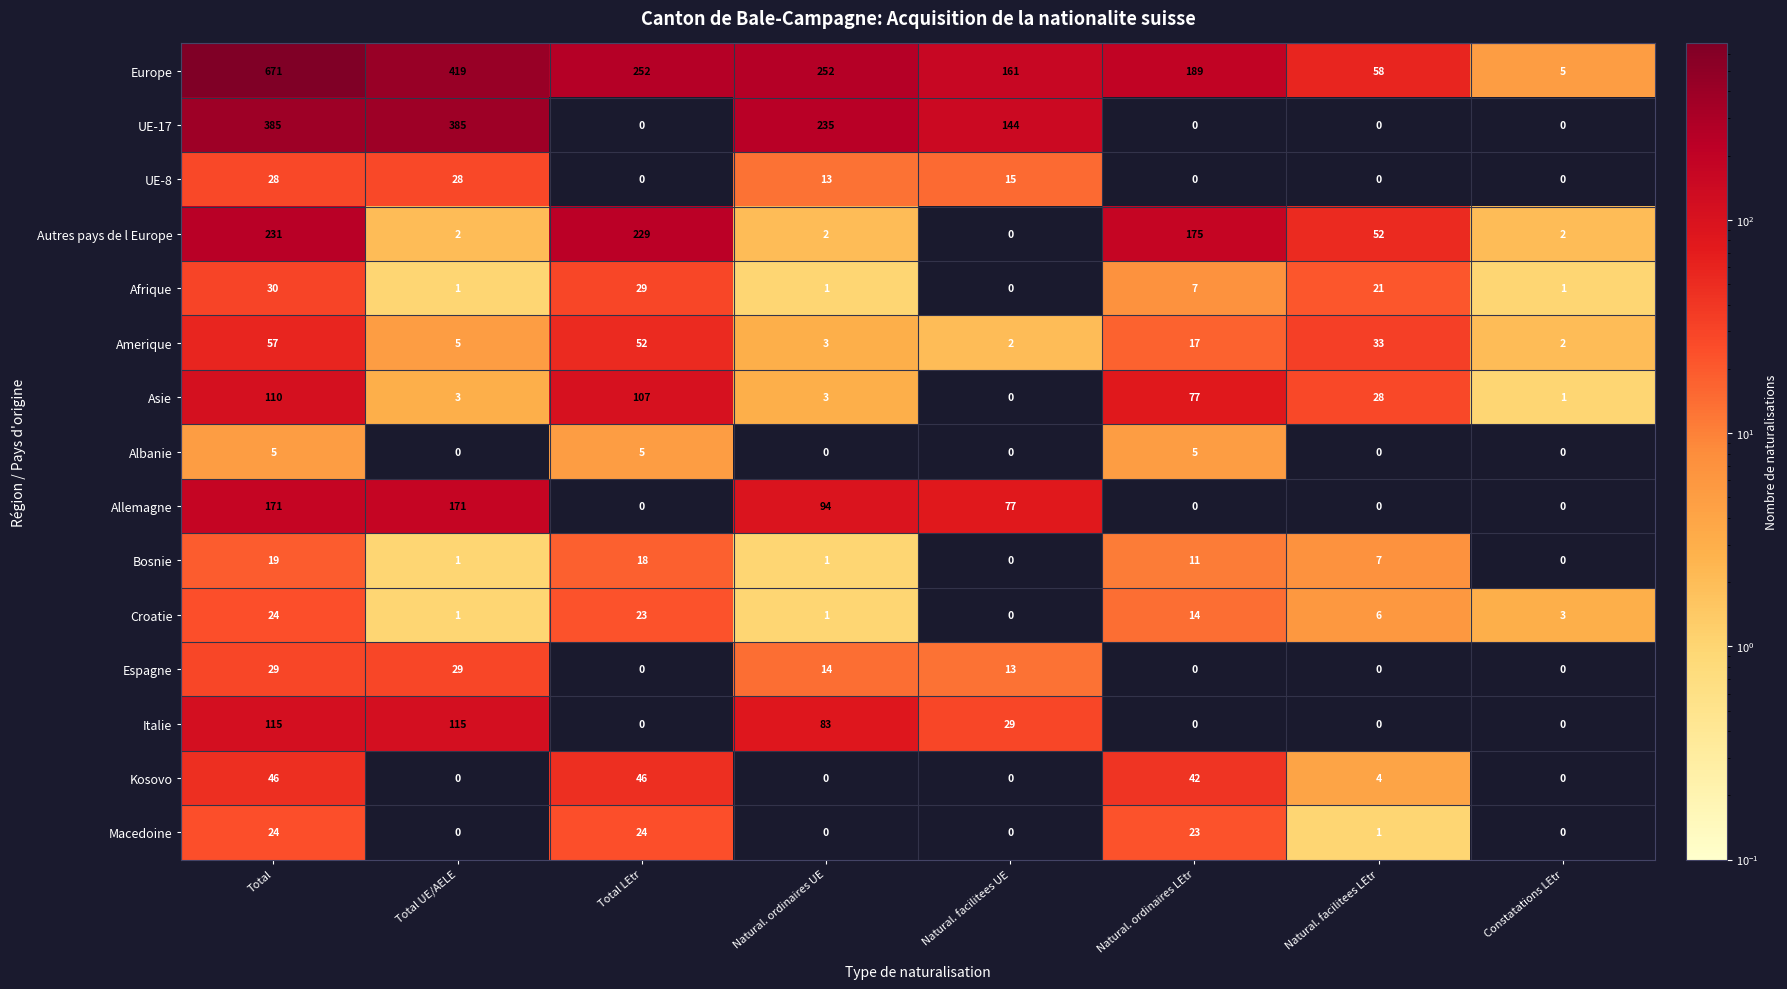

What is the difference between the highest and lowest values at Total UE/AELE?

419